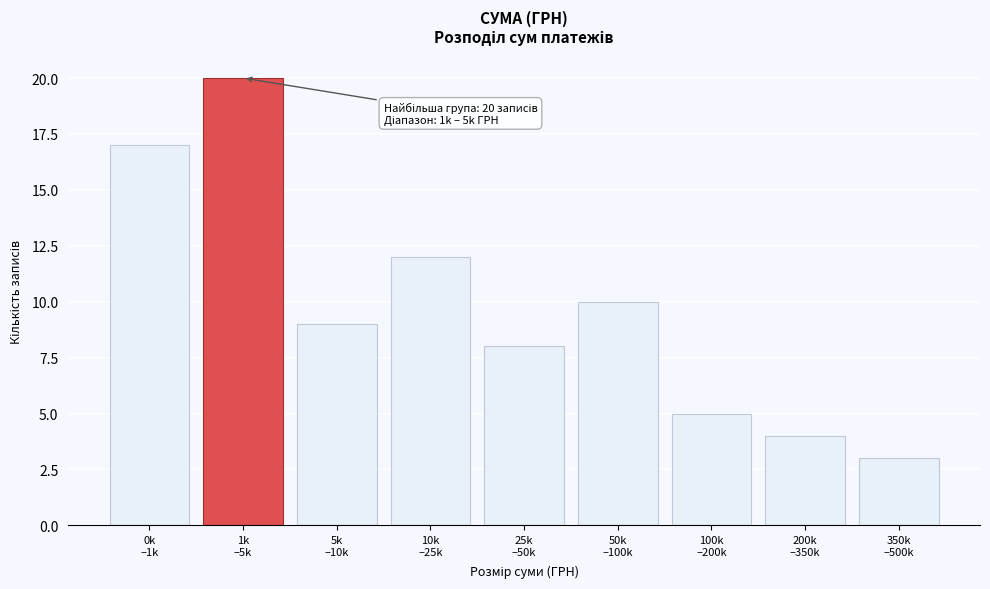

Reading left to right, transcribe all the data shown in this chart.

17	20	9	12	8	10	5	4	3